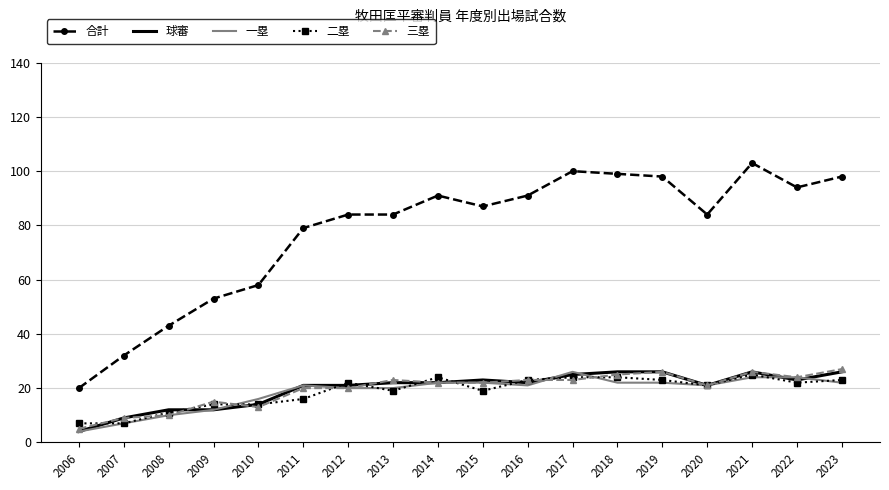

What is the lowest value of the 二塁 series?

7